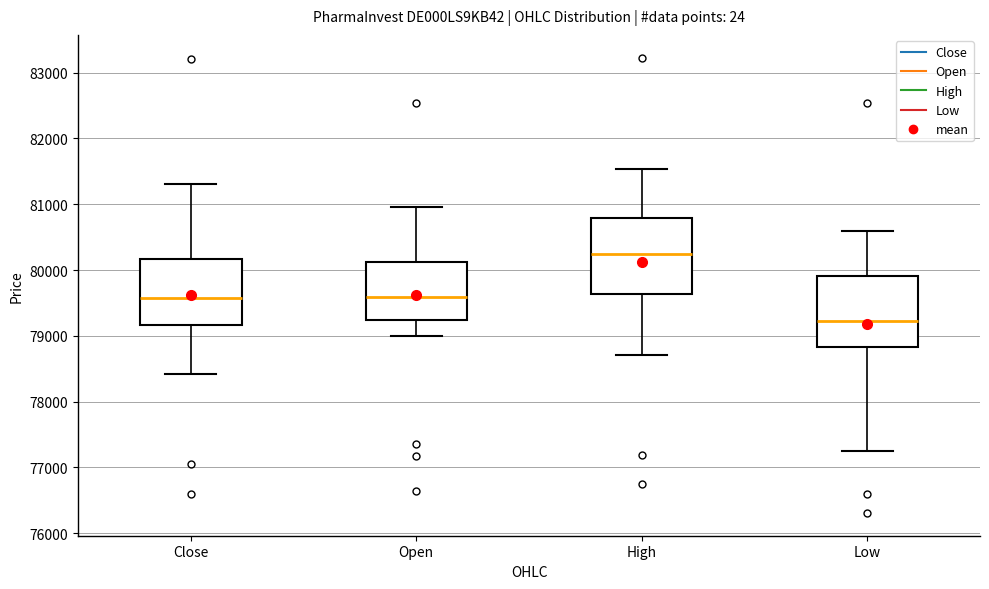

Reading left to right, read every box against the y-axis: the position of its median line, the range the box covers, and the ends of its whiskers. The values are not printed on the chart, so give them approximately, as read against the axis.

Close: median 79600, box 79200 to 80200, whiskers 78400 to 81300
Open: median 79600, box 79200 to 80100, whiskers 79000 to 81000
High: median 80200, box 79600 to 80800, whiskers 78700 to 81500
Low: median 79200, box 78800 to 79900, whiskers 77200 to 80600